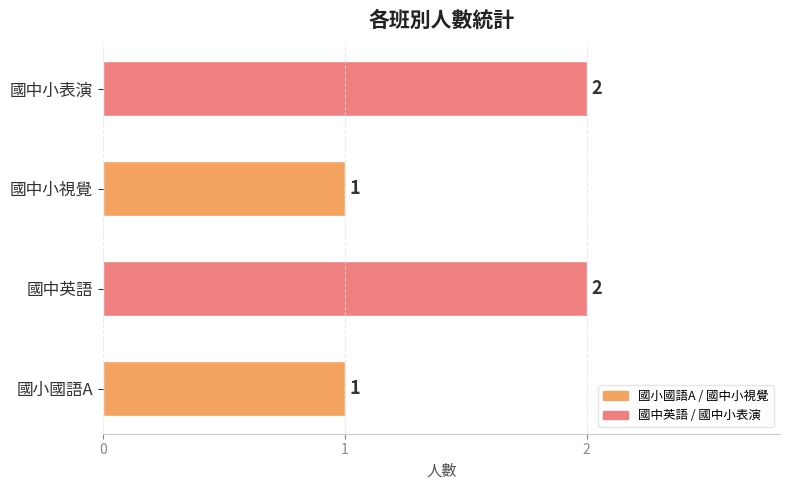

What is the ratio of the value at 國中小表演 to the value at 國中英語?

1.0